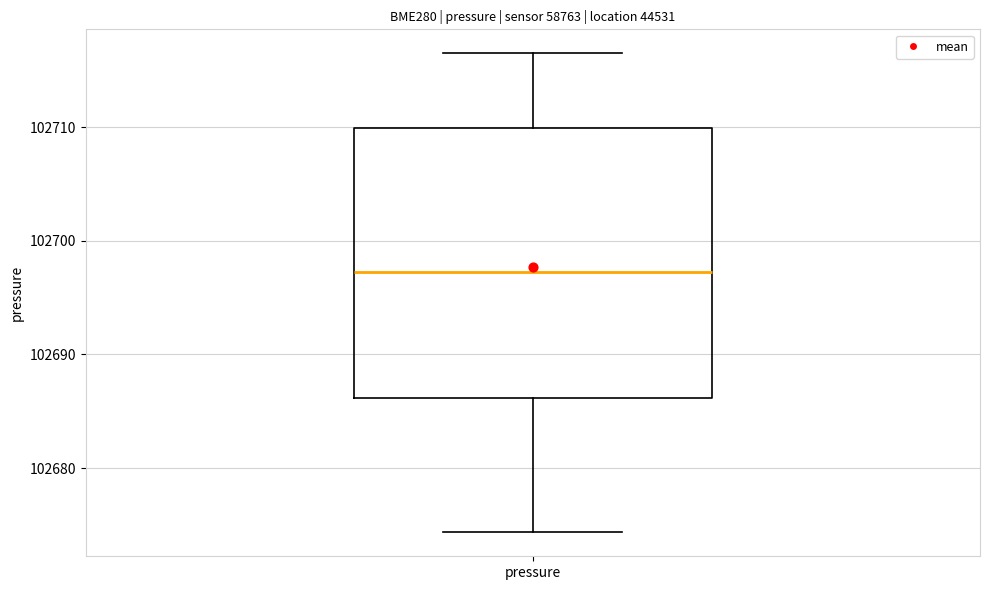

Read this box plot against the y-axis: the position of the median line, the range covered by the box, and the ends of both whiskers. The values are not printed on the chart, so give them approximately, as read against the axis.

median 102697, box 102686 to 102710, whiskers 102674 to 102716